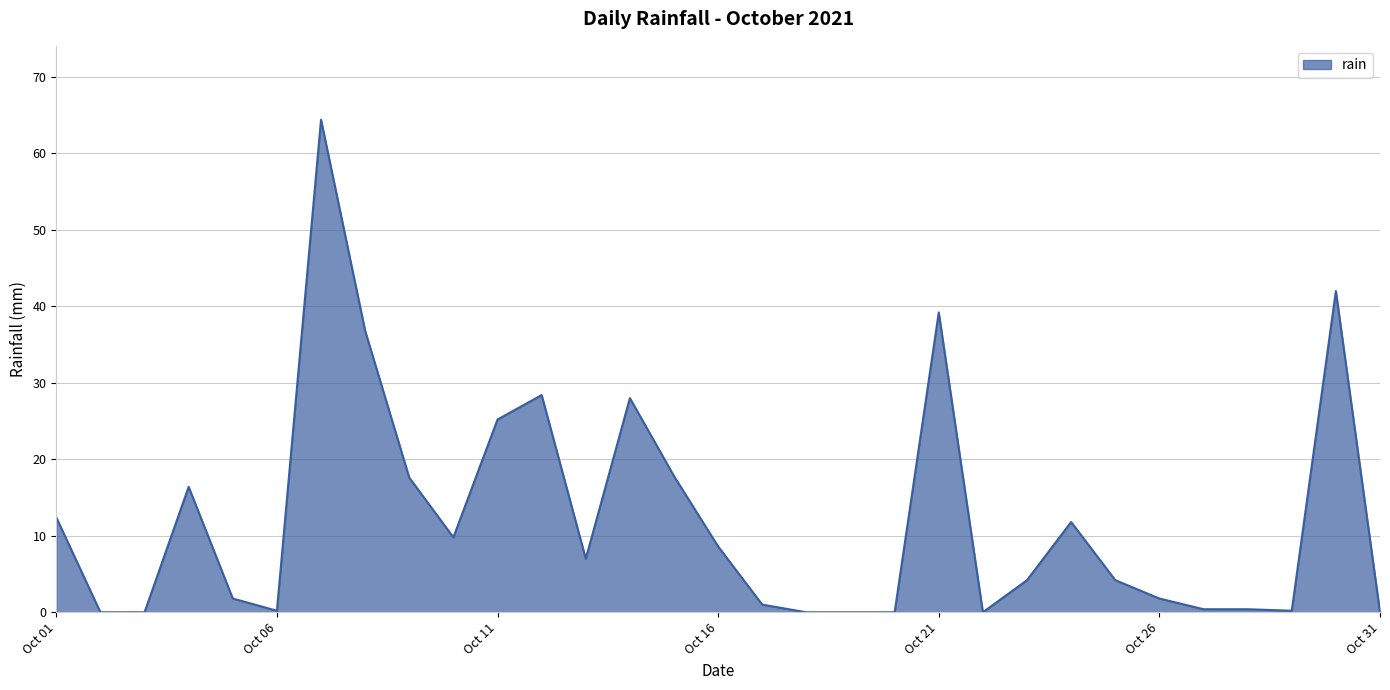

What is the difference between the maximum and minimum values?

64.4